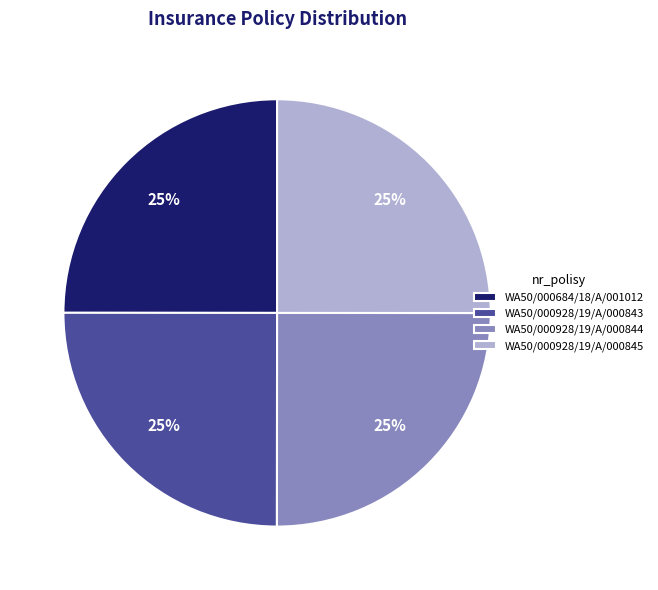

Is it true that WA50/000928/19/A/000844 is 25% of the pie?

True